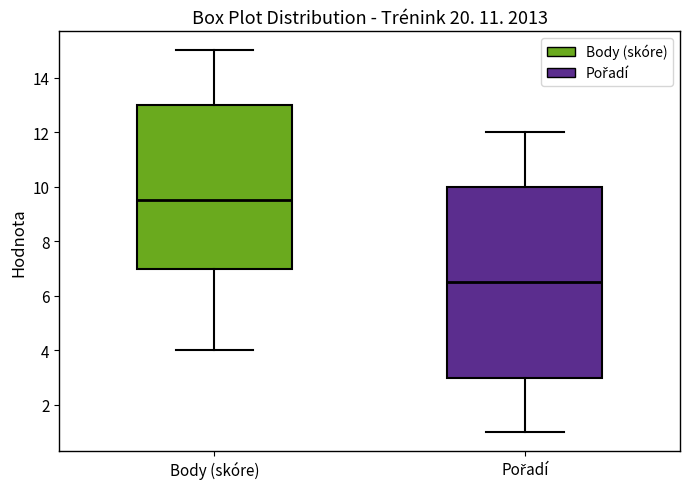

Where does the upper whisker of the box for Body (skóre) end on the y-axis? The values are not printed on the chart, so give them approximately, as read against the axis.

15.0